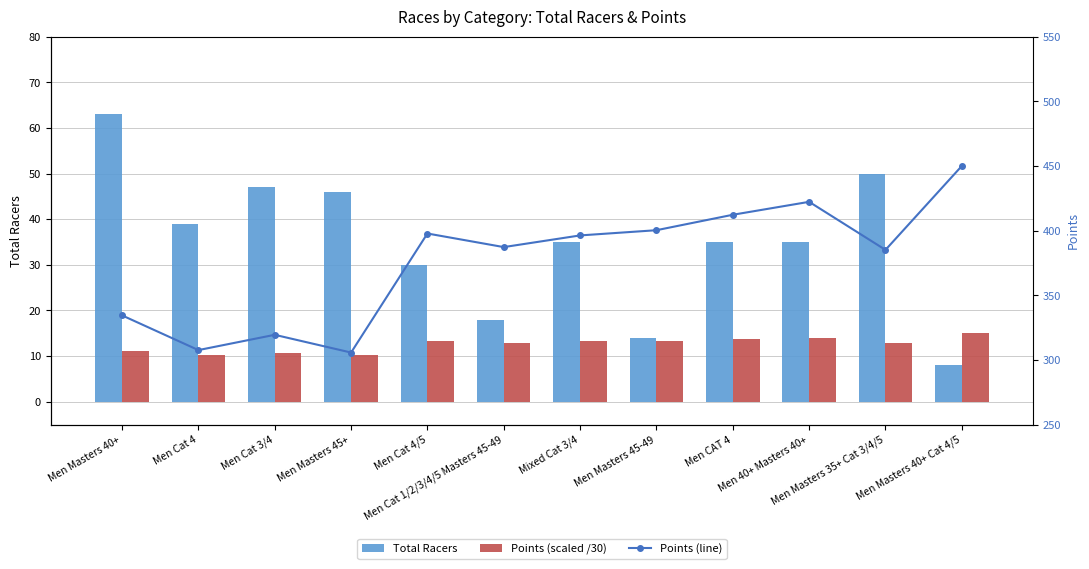

What is the value of the Points (line) bar at the 12th from the left?

450.0